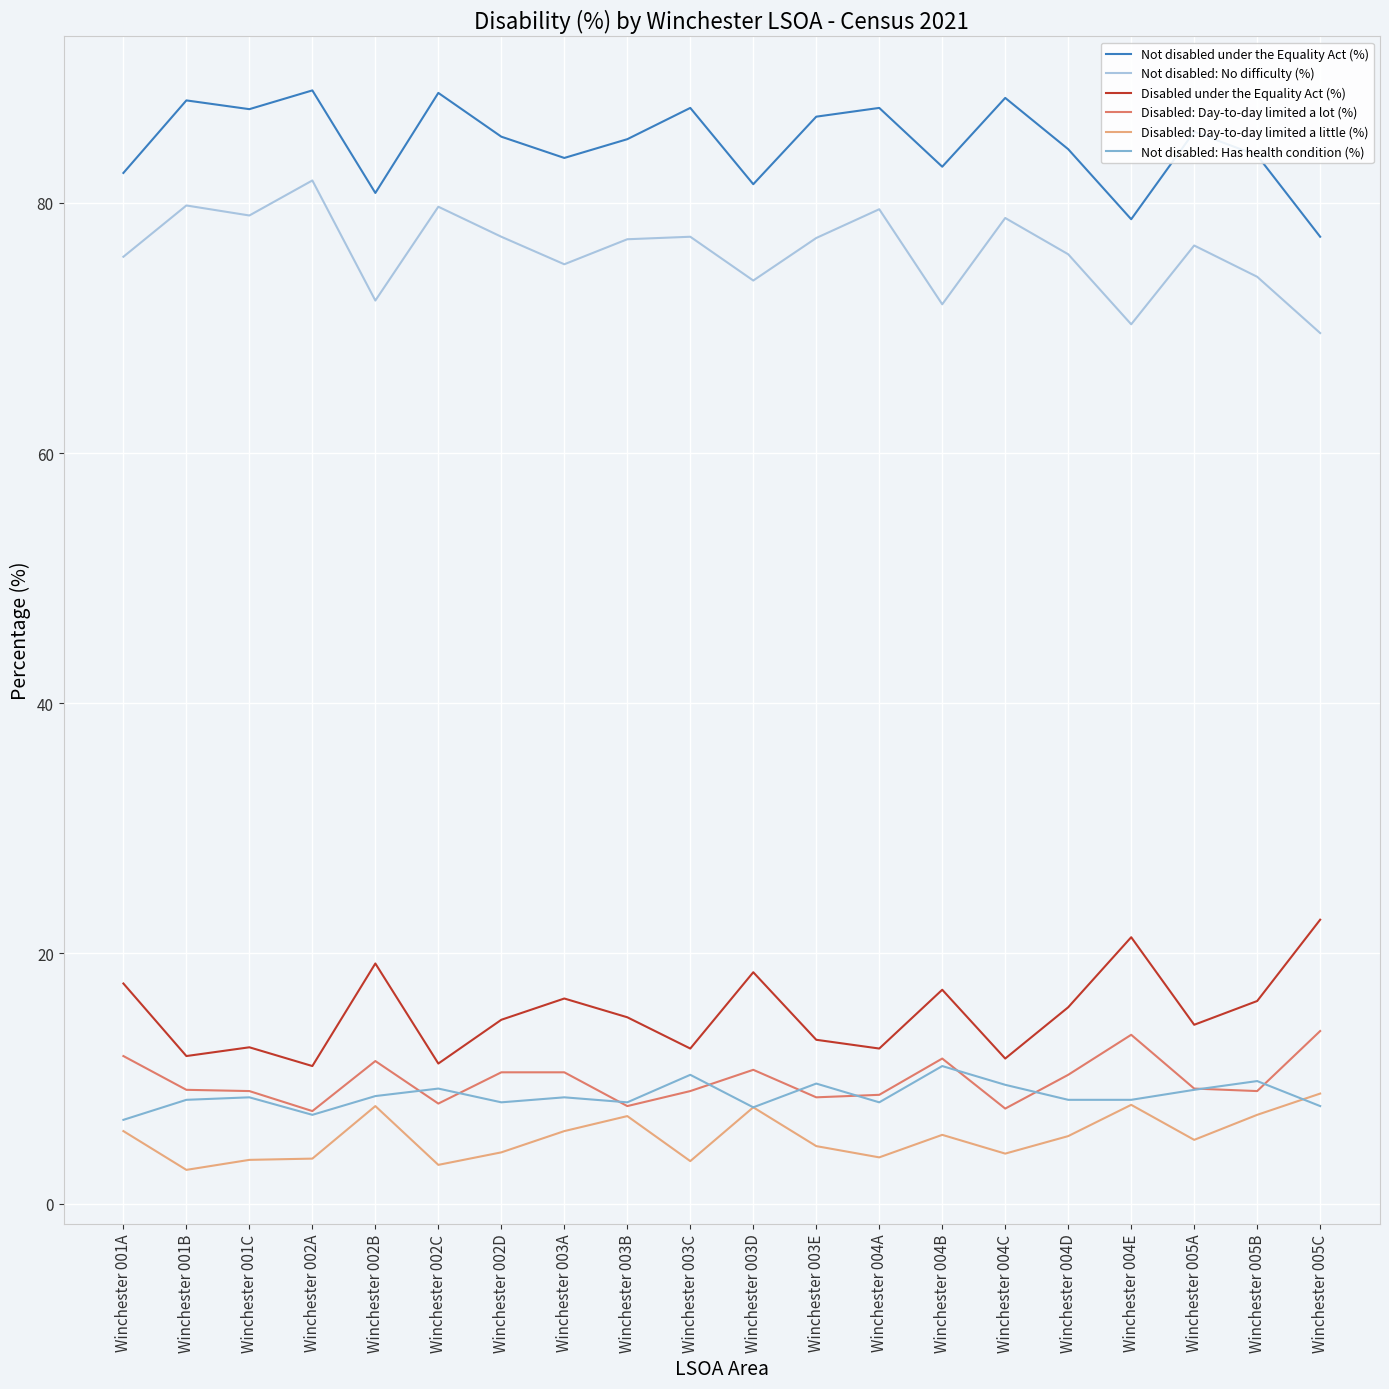

Which series has the largest total across all categories?

Not disabled under the Equality Act (%)